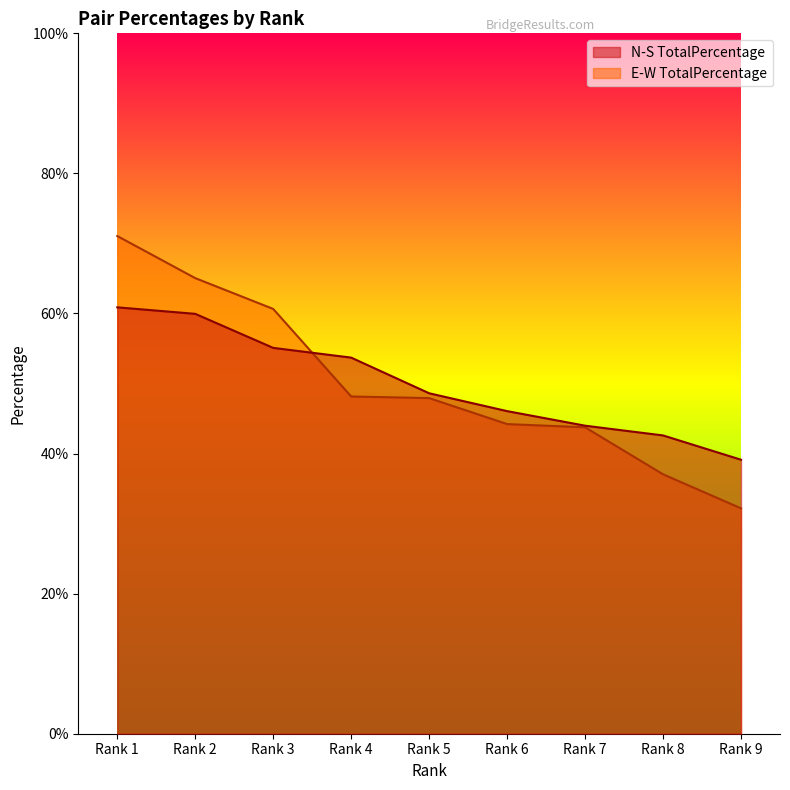

How many distinct data groups are displayed?

2